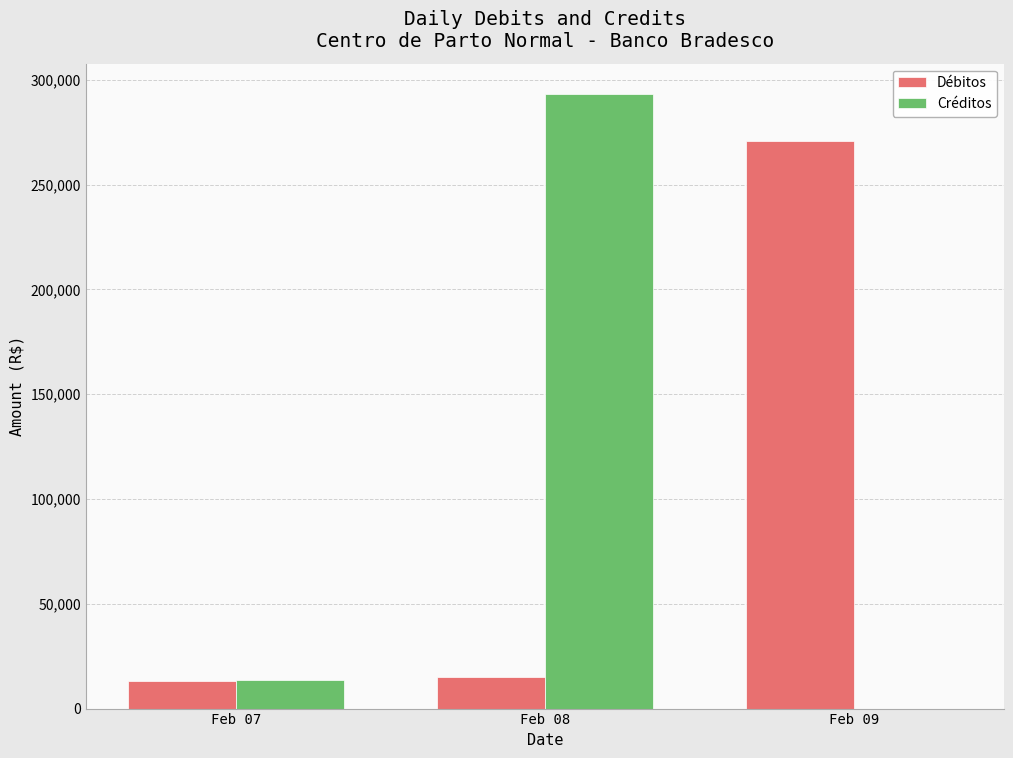

True or false: Créditos has a value of 293032.6 at Feb 08.

True